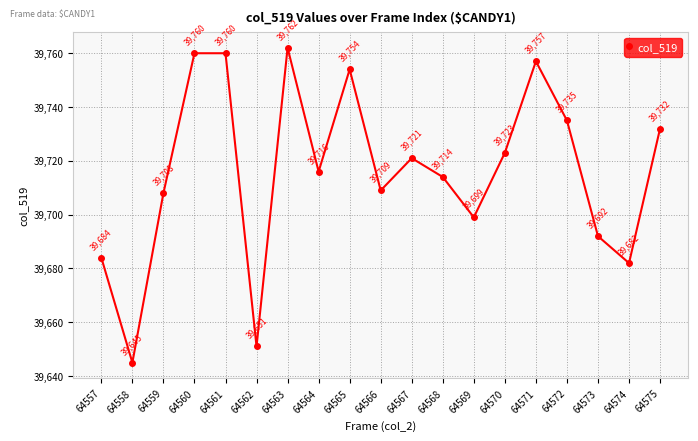

True or false: the data shows 51974 at 64572.

False